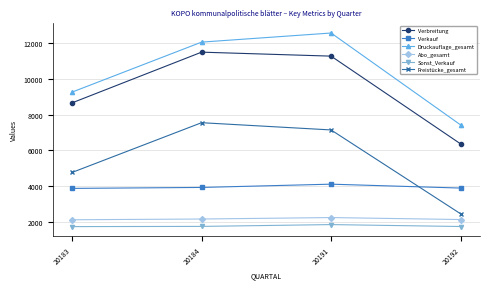

At how many categories does at least one series exceed 8187?

3